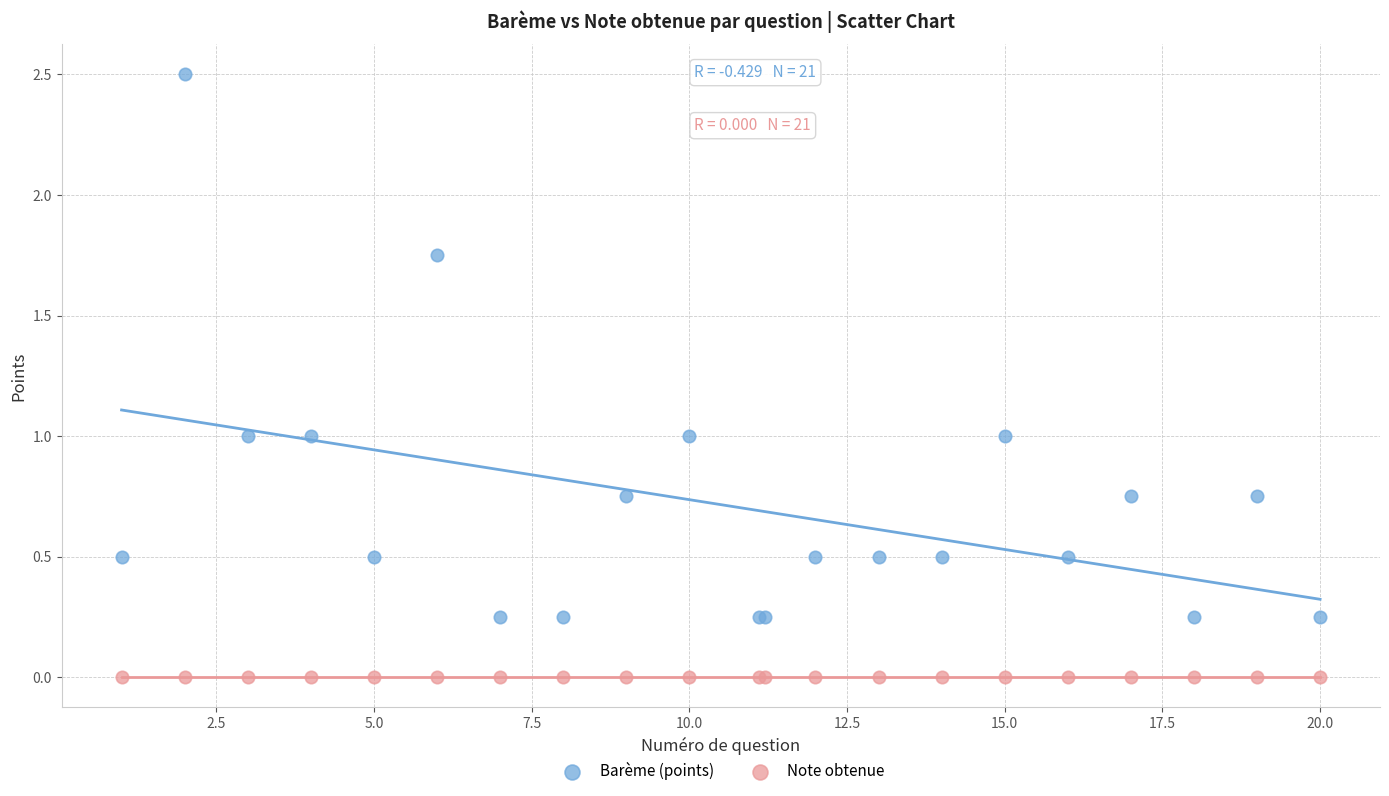

Which series contains the lowest Y value?

Note obtenue